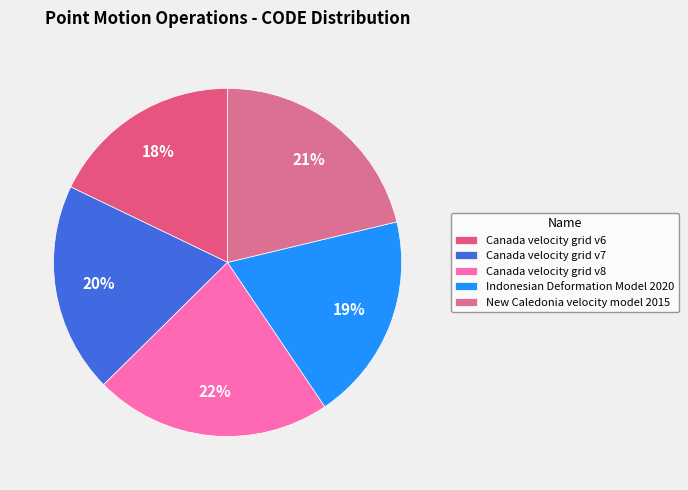

How many segments does this pie chart have?

5